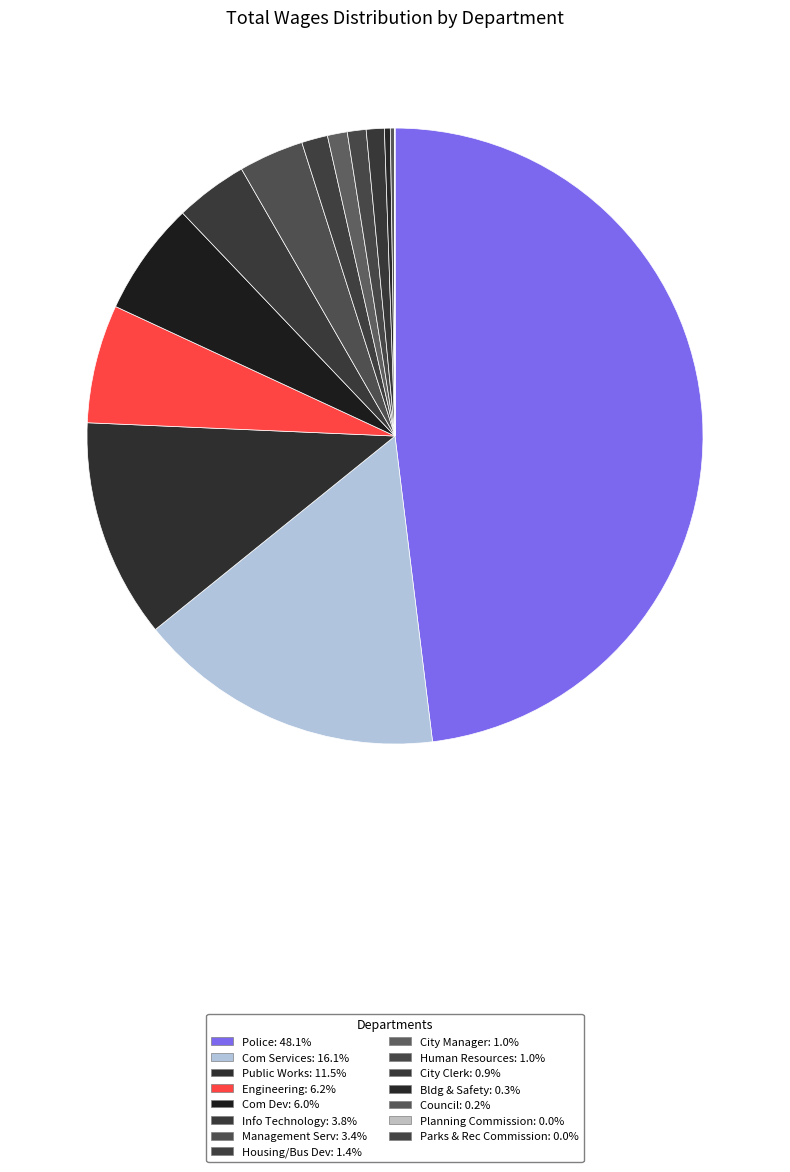

What is the smallest slice in the pie chart?

Parks & Rec Commission